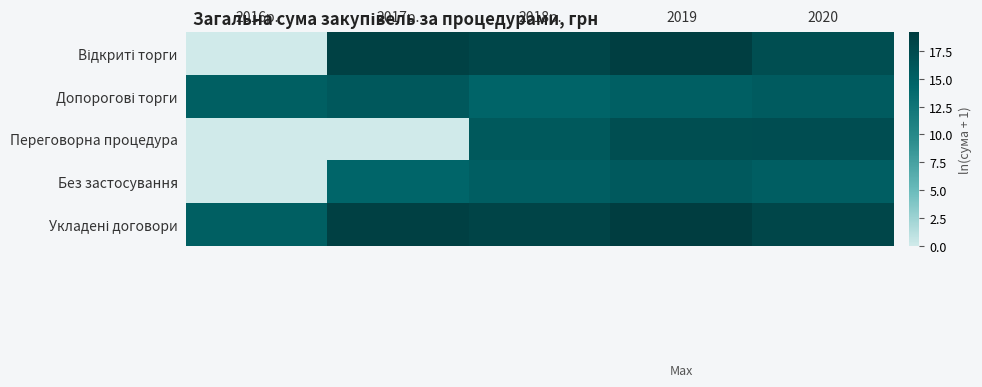

How many data points does each series have?

5